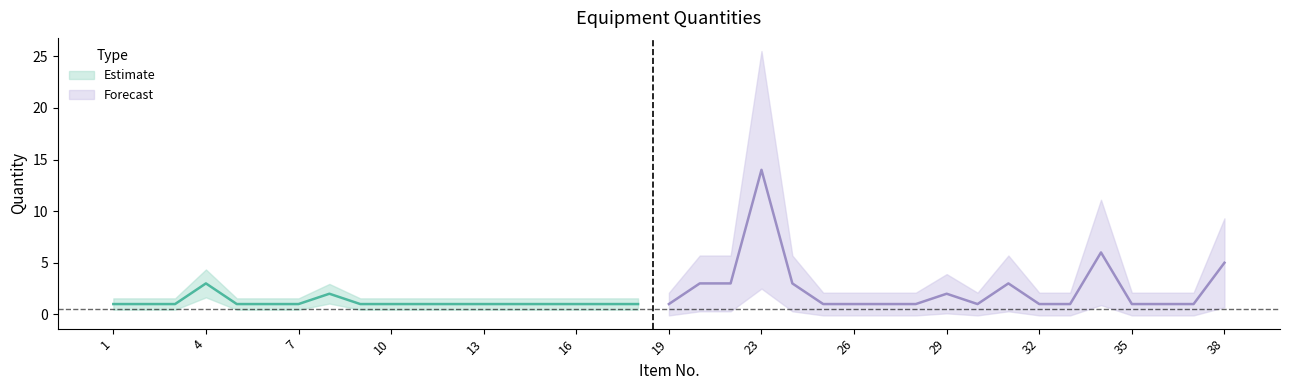

At which category does the data reach its first local peak?

4